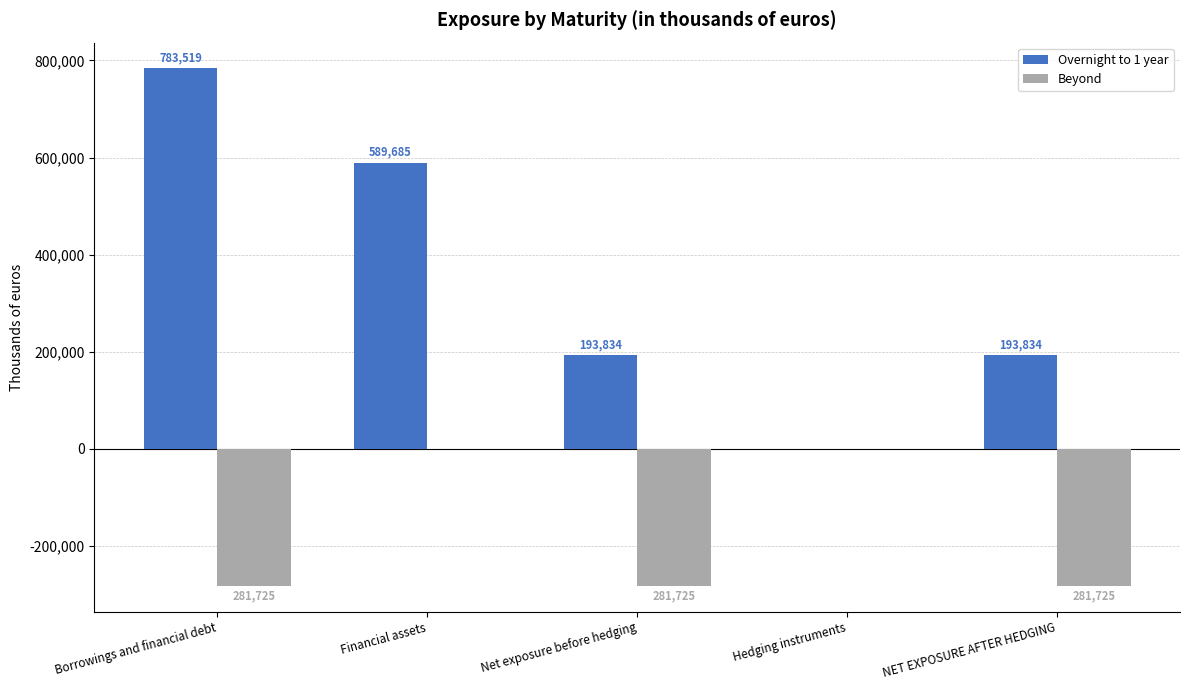

What is the difference between the Overnight to 1 year values at Borrowings and financial debt and NET EXPOSURE AFTER HEDGING?

589685